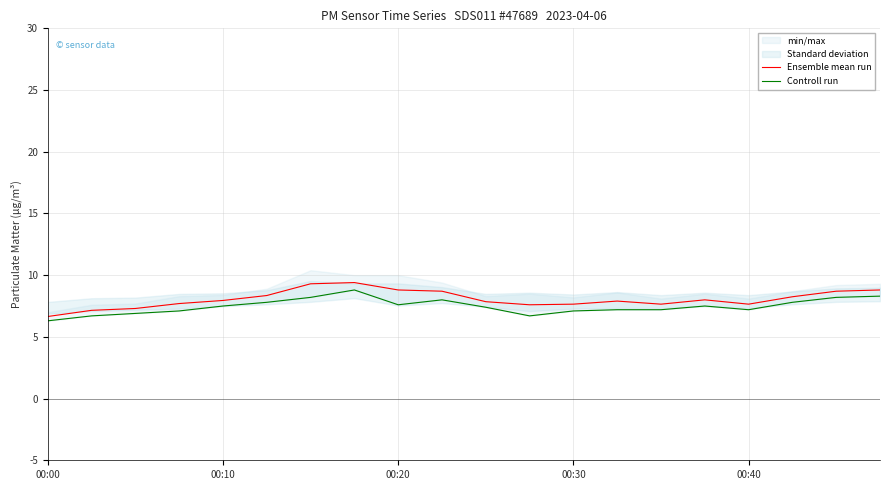

In Ensemble mean run, how many points are higher than both neighbors (excluding endpoints)?

3